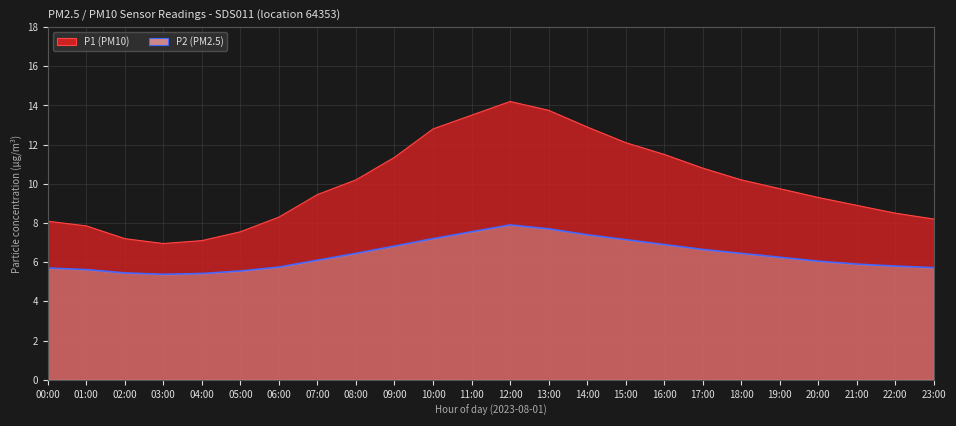

True or false: P1 and P2 intersect in this chart.

False